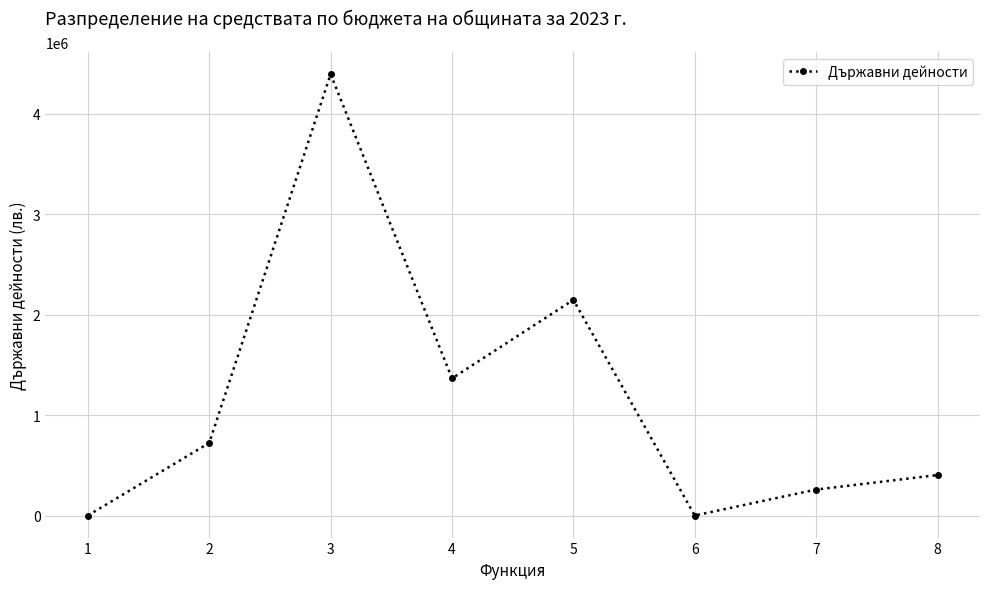

The value at 7 is 258404. True or false?

True